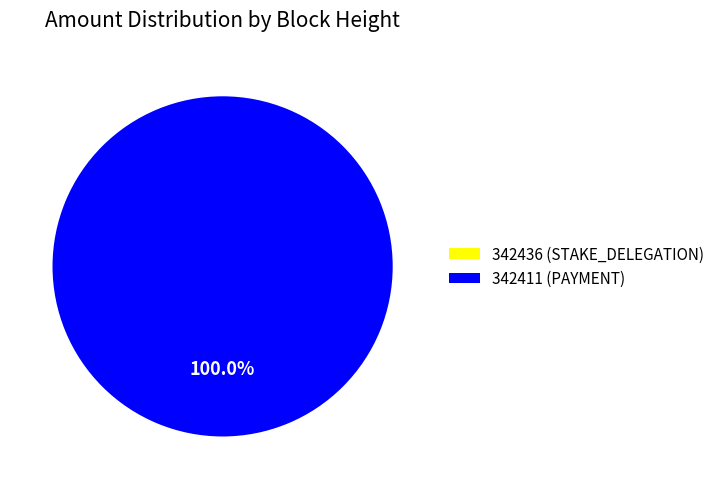

Rank the categories by value from lowest to highest.

342436, 342411